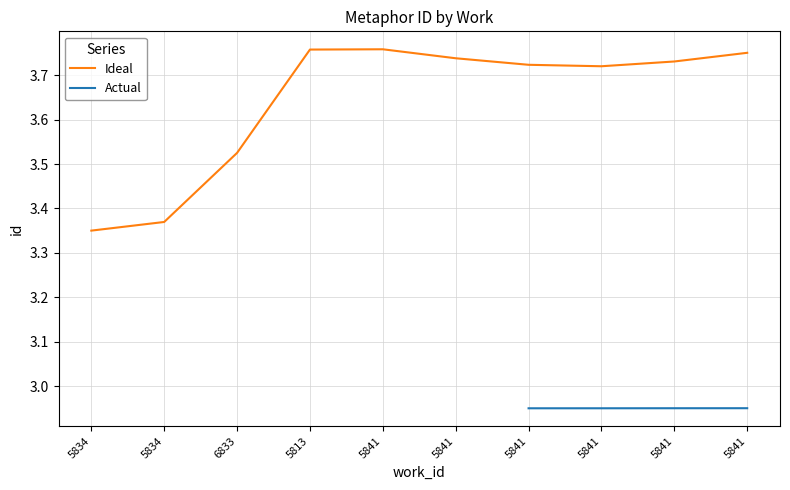

What is the difference between the second highest and second lowest values?

0.4